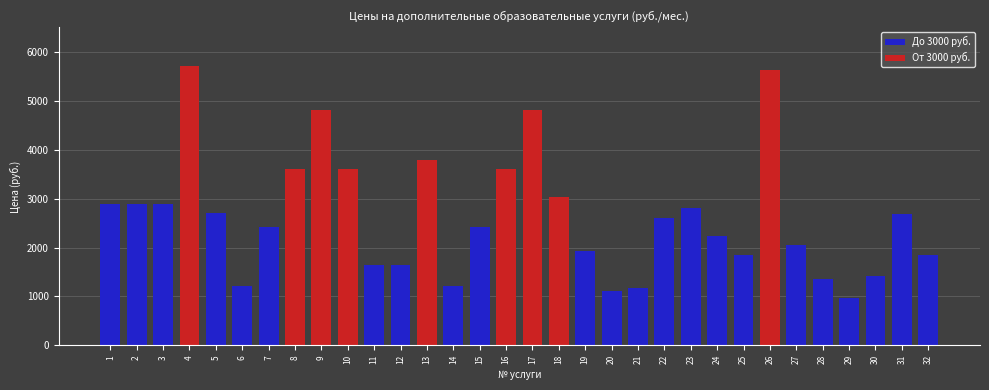

How many data points does each series have?

32